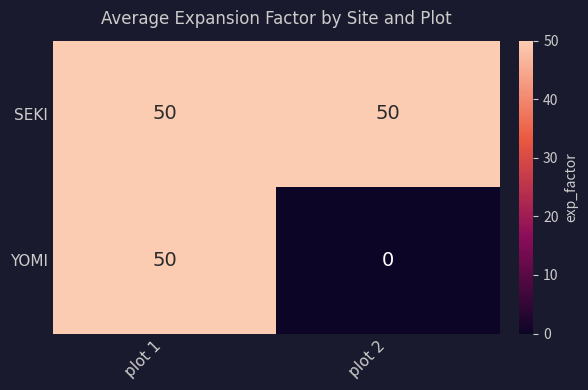

At how many categories does at least one series exceed 42?

2